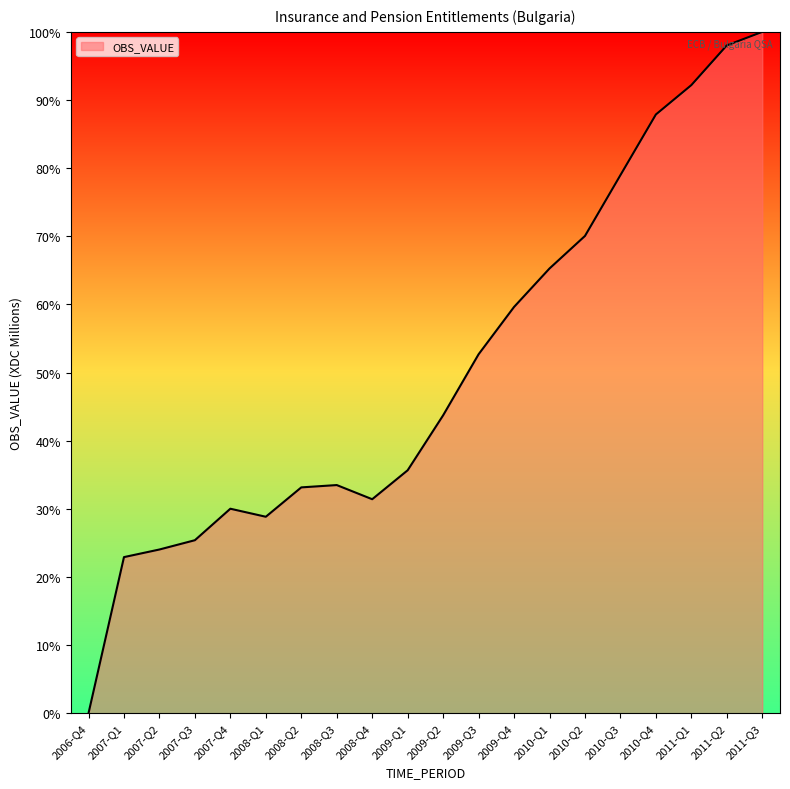

True or false: there are more than 2 points higher than both neighbors.

False